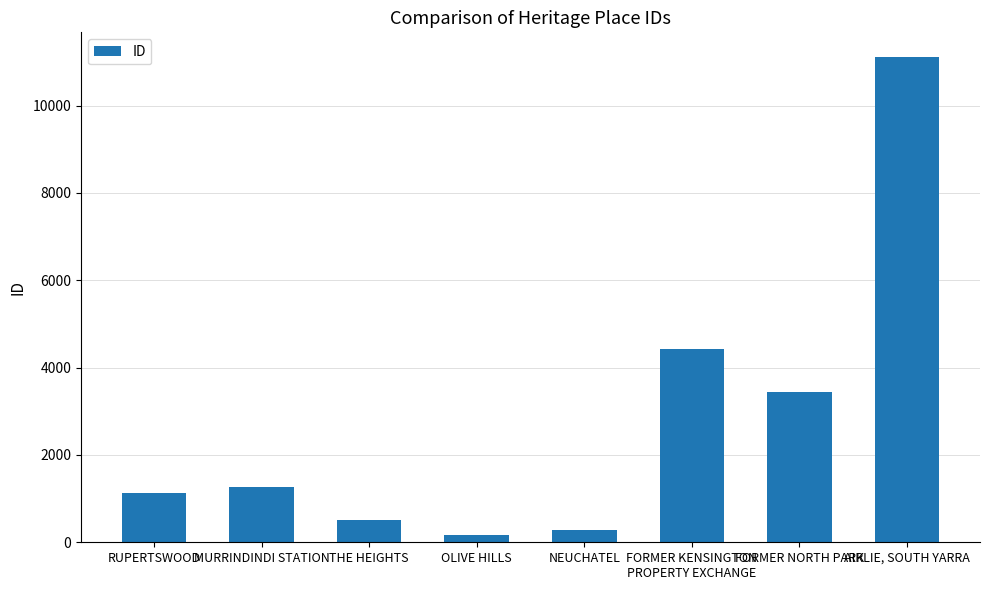

Between OLIVE HILLS and RUPERTSWOOD, which is larger?

RUPERTSWOOD